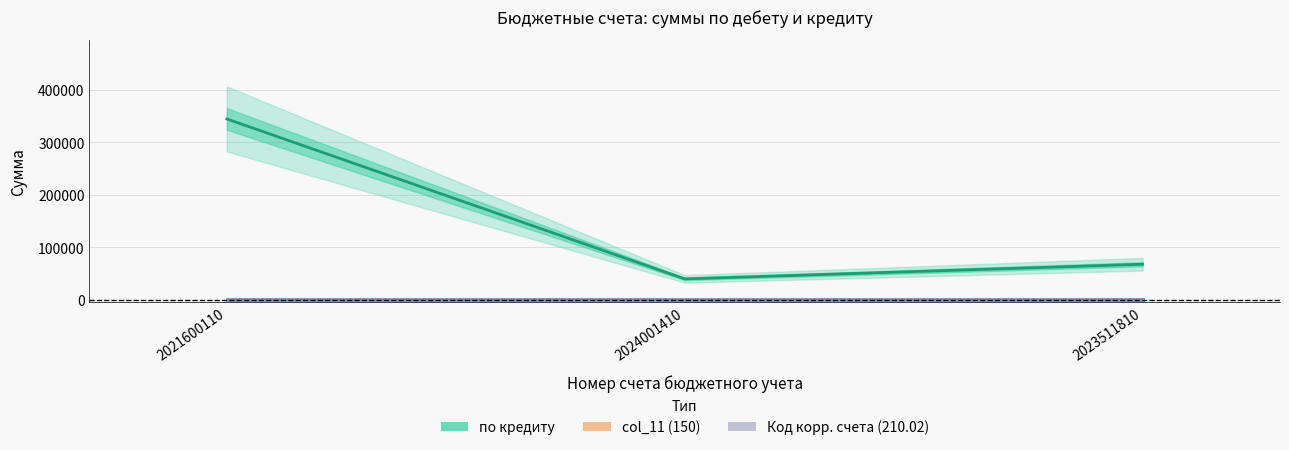

Reading right to left, what are all the values shown in this chart?

по кредиту: 67455.0	39495.0	344796.0
col_11 (150): 150.0	150.0	150.0
Код корр. счета (210.02): 210.0	210.0	210.0